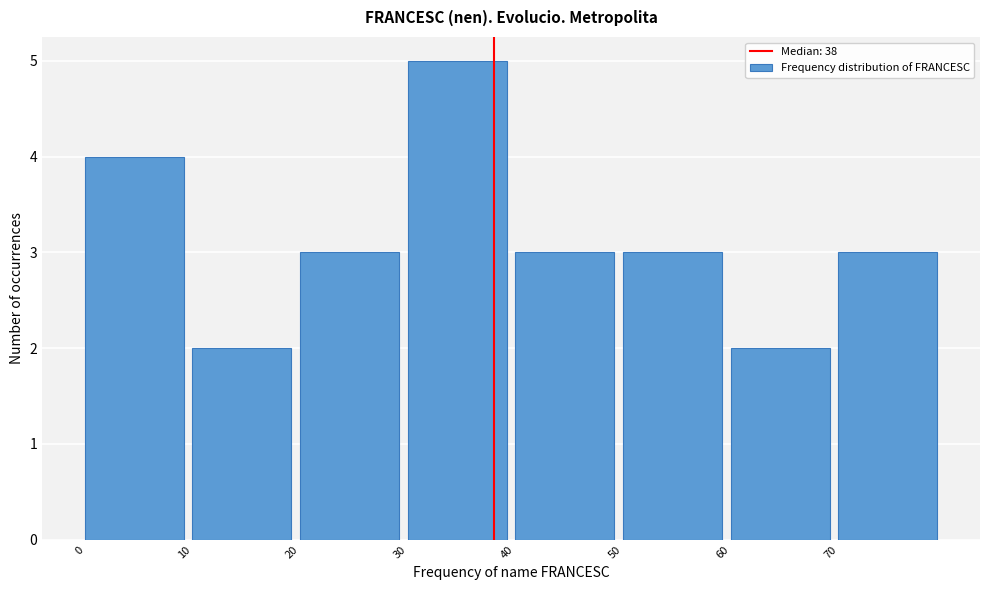

Reading left to right, transcribe this chart: for each bar, give the range it covers on the x-axis and its height. The values are not printed on the chart, so give them approximately, as read against the axis.

0 to 10: 4
10 to 20: 2
20 to 30: 3
30 to 40: 5
40 to 50: 3
50 to 60: 3
60 to 70: 2
70 to 80: 3